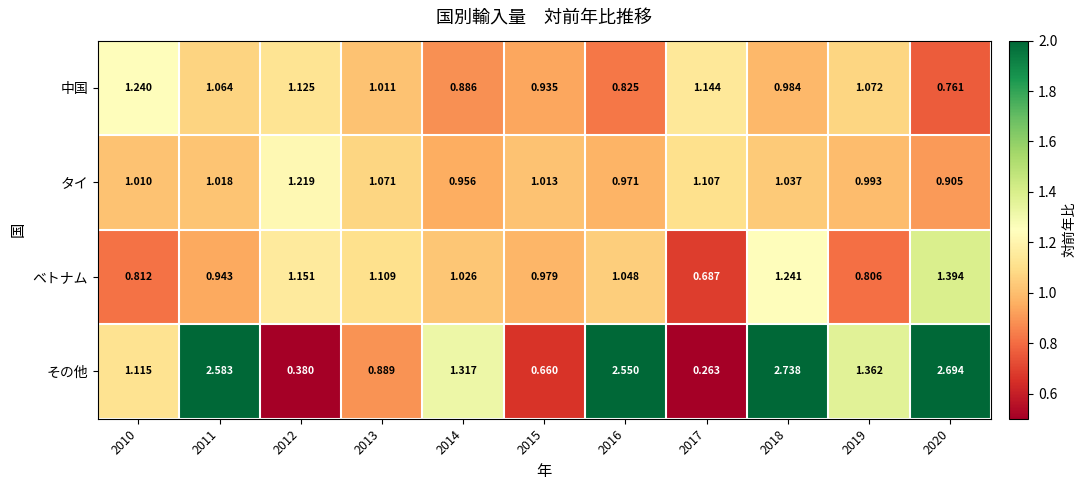

Between 2016 and 2020, which series saw the biggest shift?

ベトナム